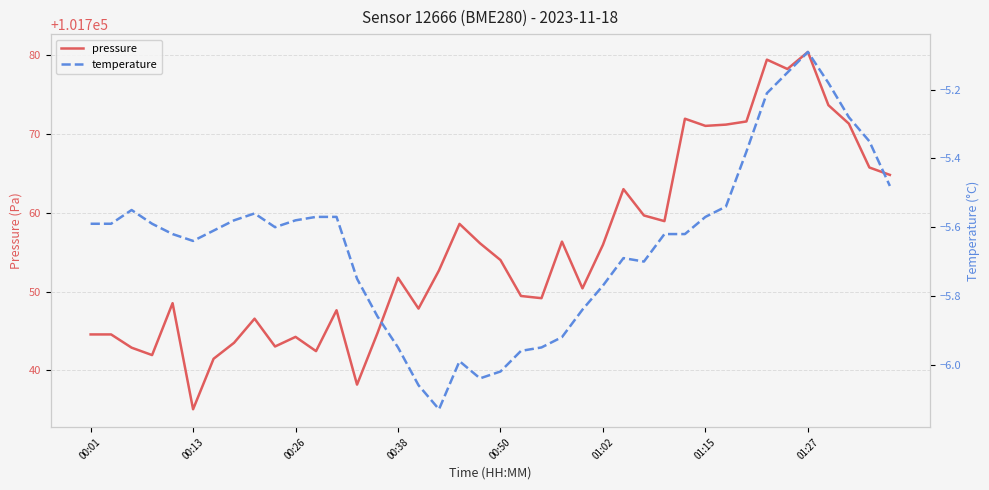

What is the minimum value for pressure?

101735.1